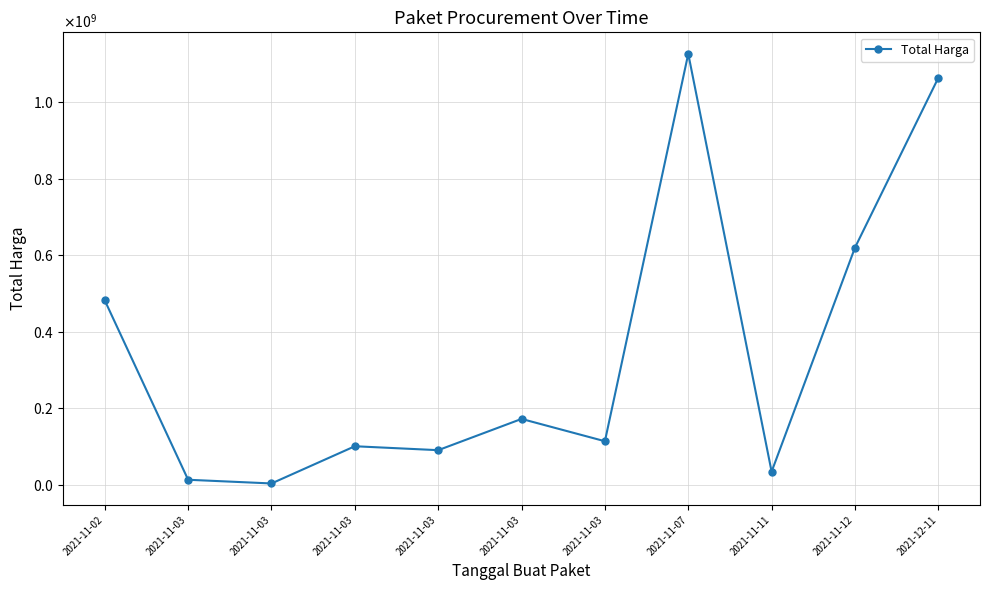

Does the chart have visible grid lines?

Yes